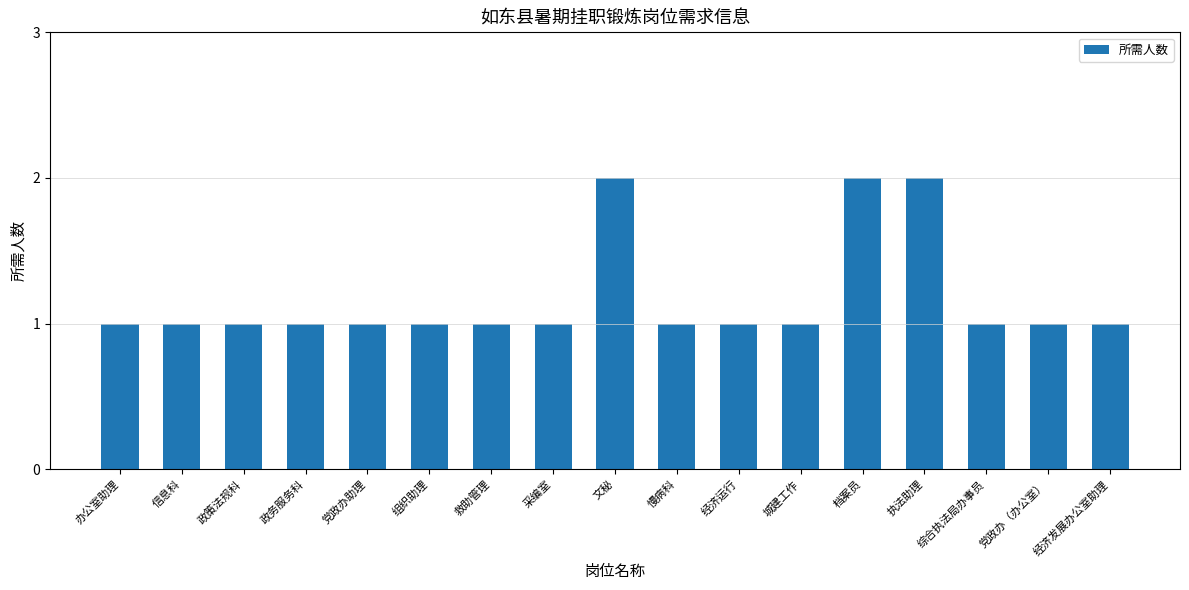

What is the sum of all values?

20